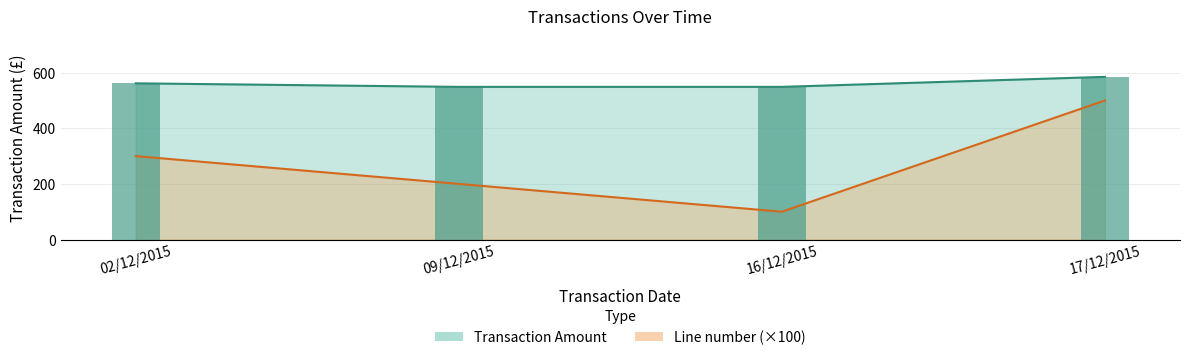

At 09/12/2015, list the series in order from smallest to largest.

Line number, Transaction Amount